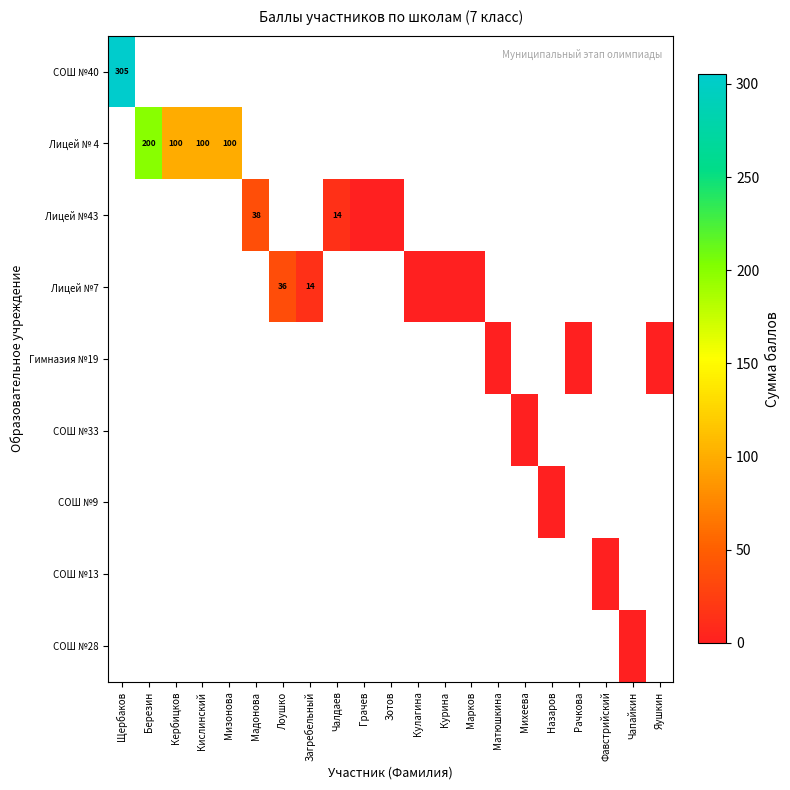

How many data points does each series have?

21